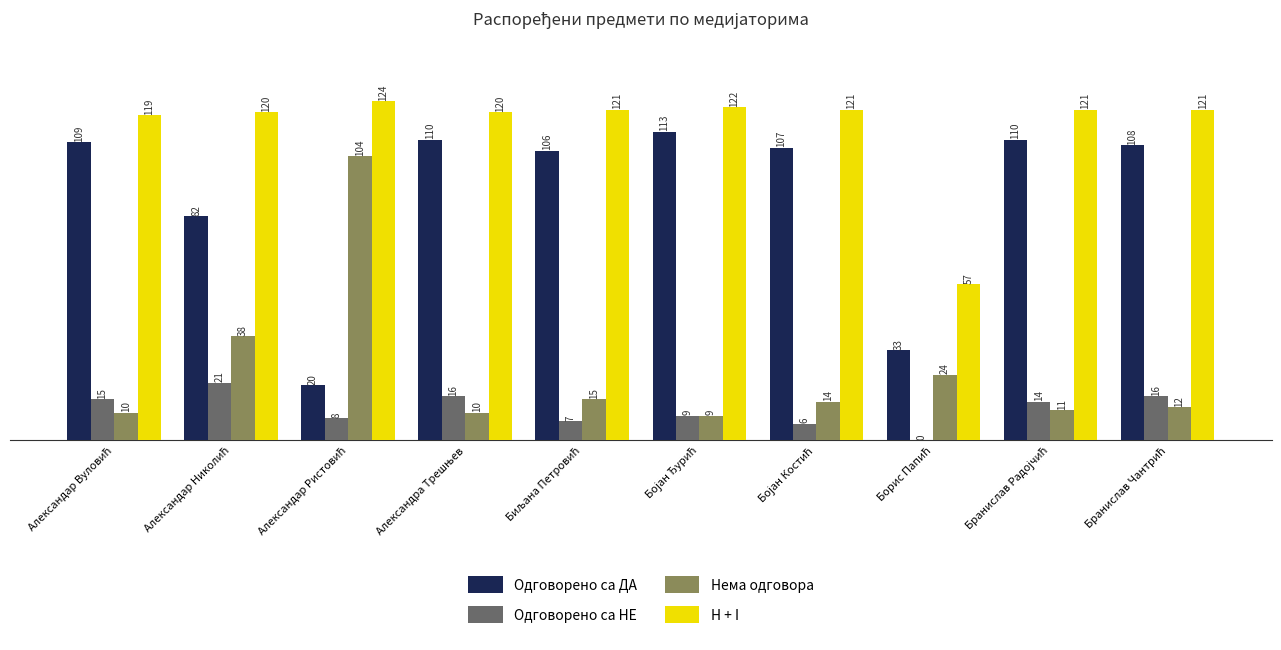

What is the sum of all H + I values?

1146